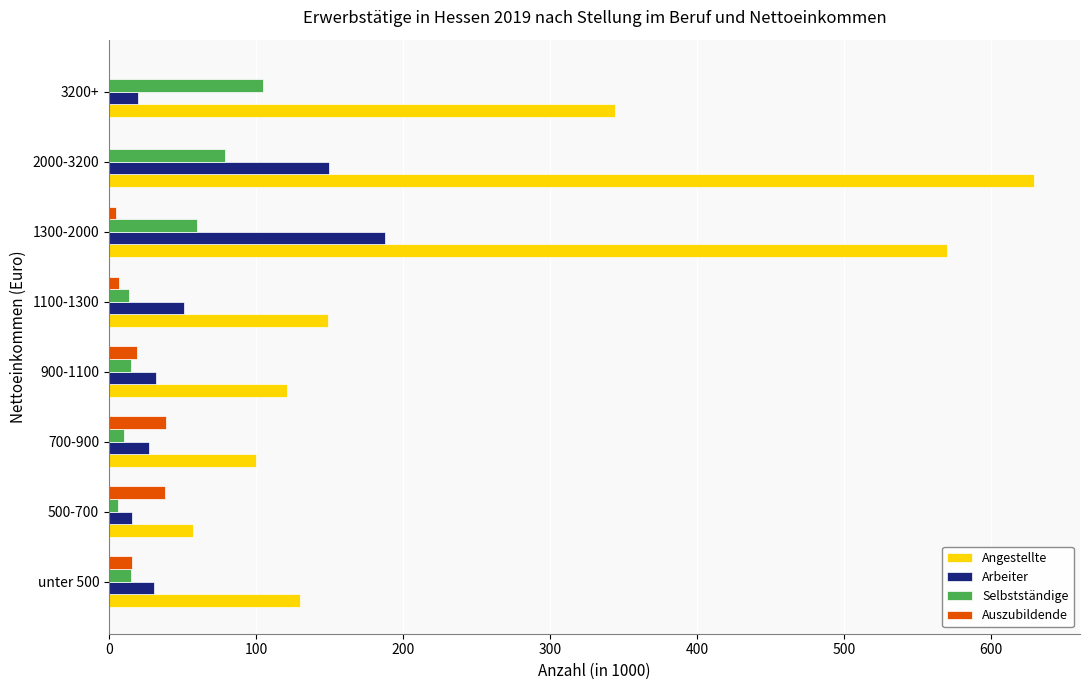

The value of Angestellte at 3200+ is 344. True or false?

True